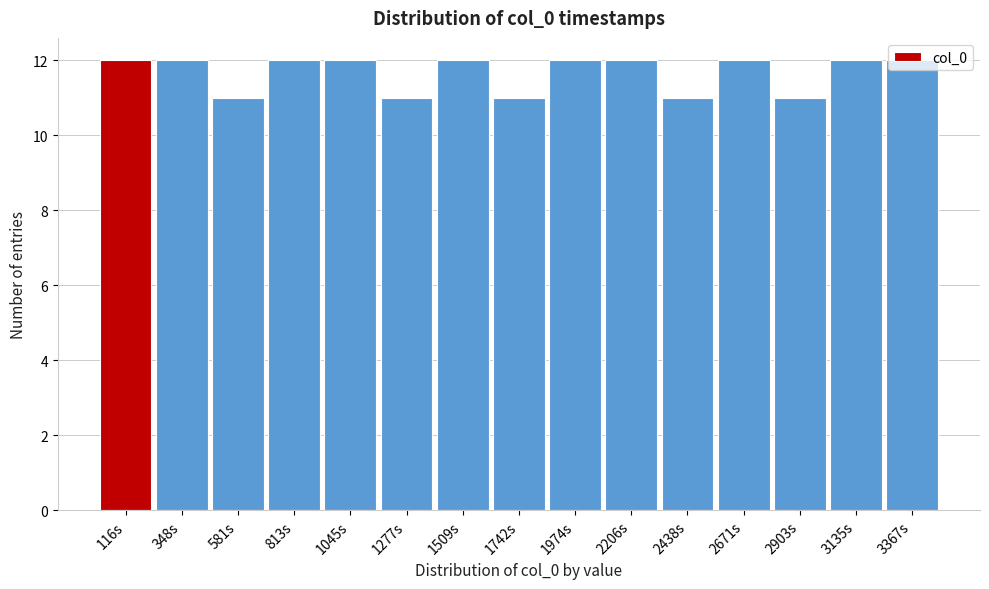

How tall is the bar that spans 3000 to 3250 on the x-axis? Neither the bar edges nor the heights are printed on the chart, so give them approximately, as read against the axes.

12